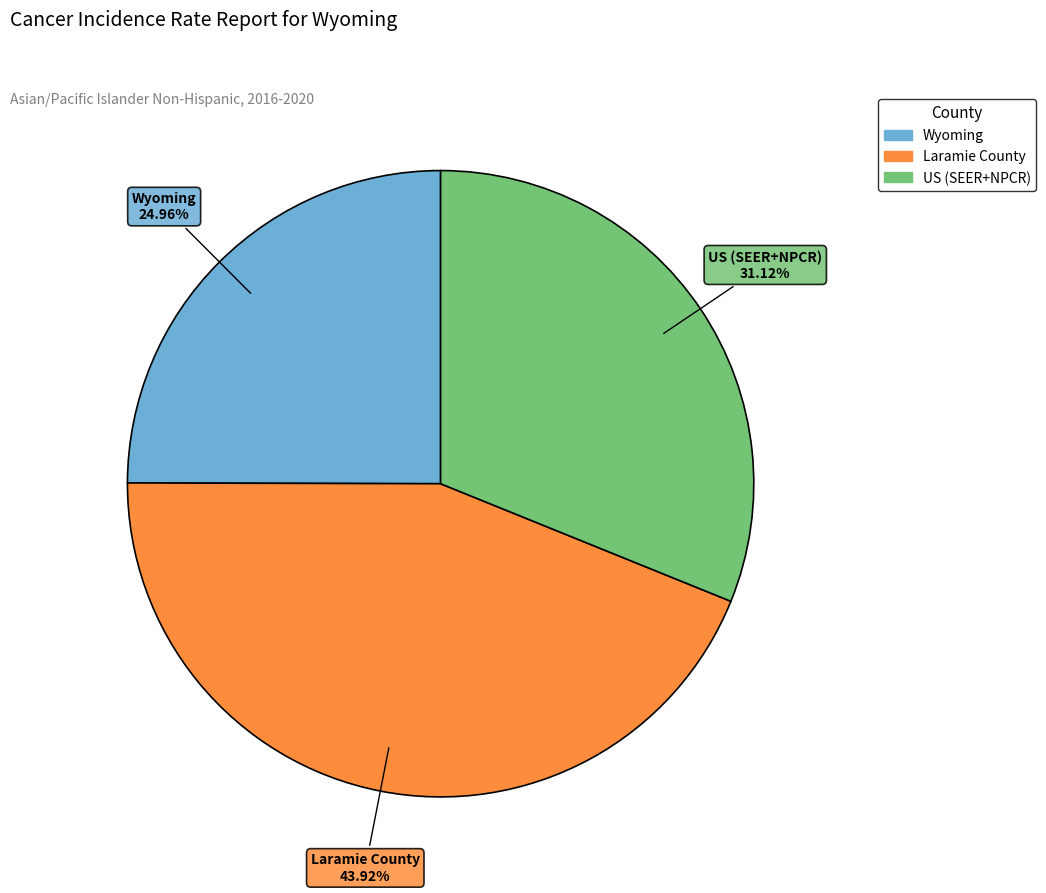

Approximately how many times larger is the value at US (SEER+NPCR) compared to Wyoming?

1.2